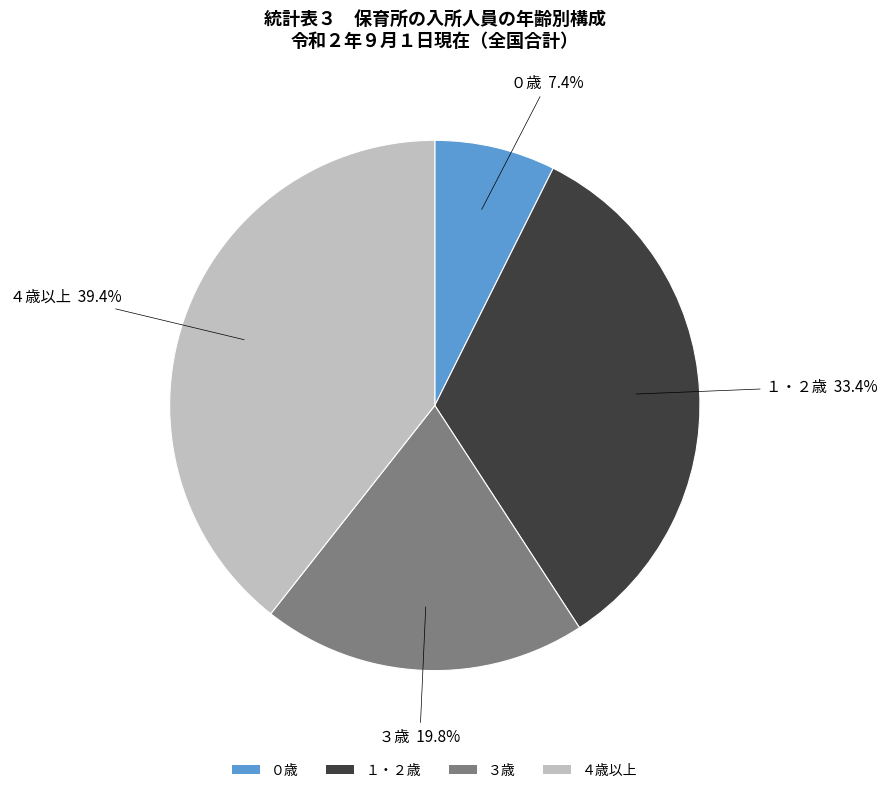

Is it true that １・２歳 is 26% of the pie?

False